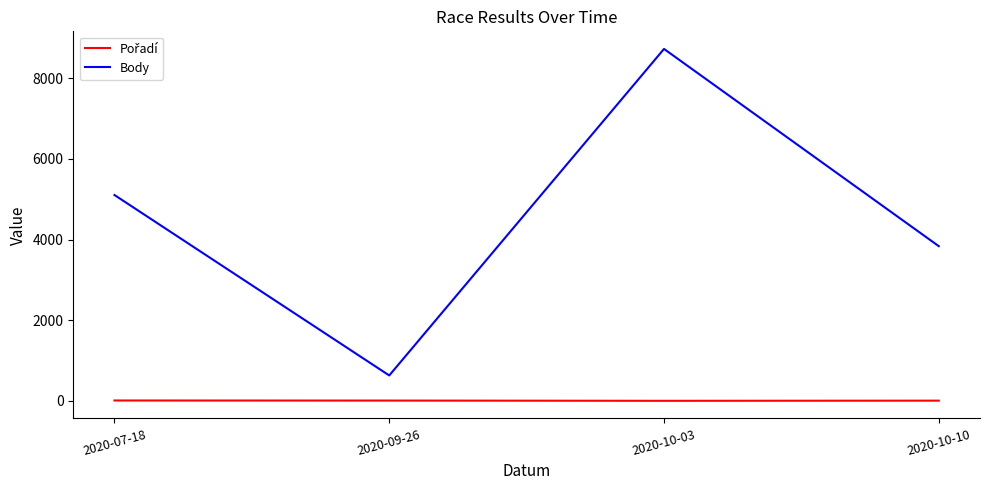

How many interior local valleys does the Body series have?

1